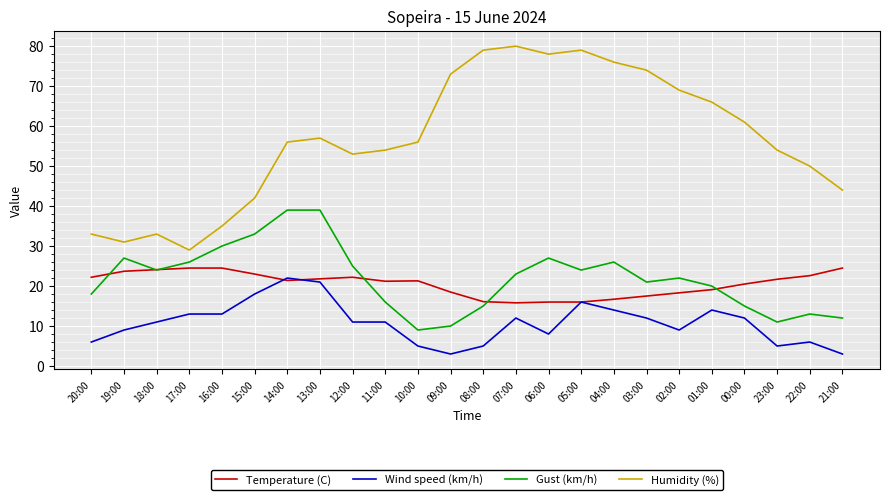

What is the sum of all Temperature (C) values?

493.2